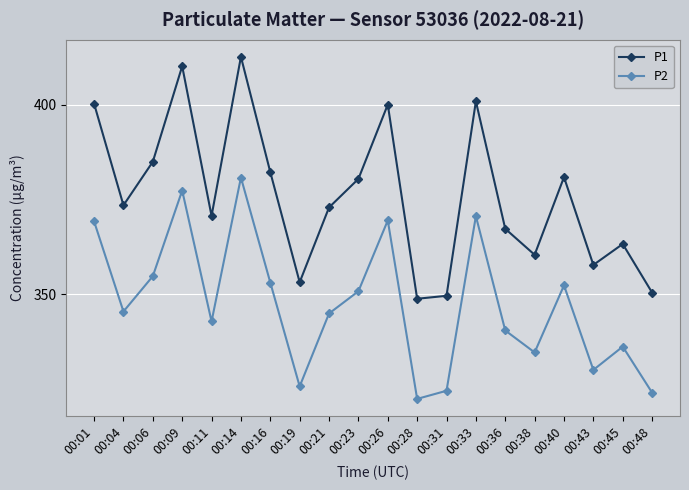

Is the value of P1 at 00:01 greater than the value of P2 at 00:45?

Yes